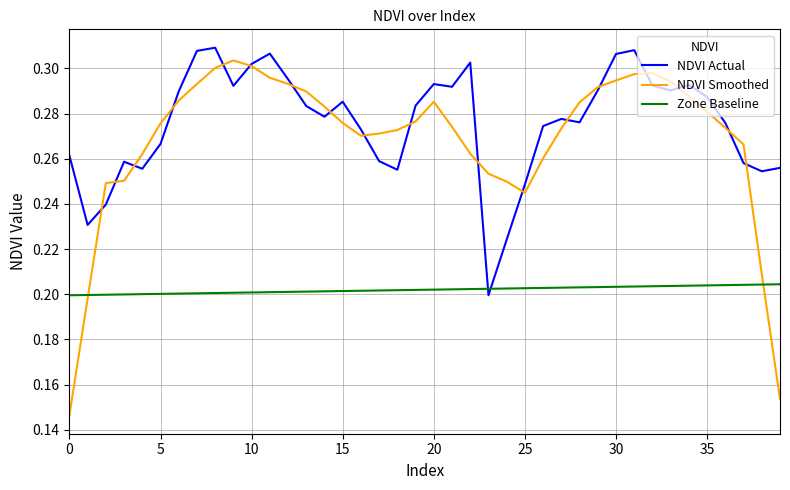

Which series has the largest total across all categories?

NDVI Actual